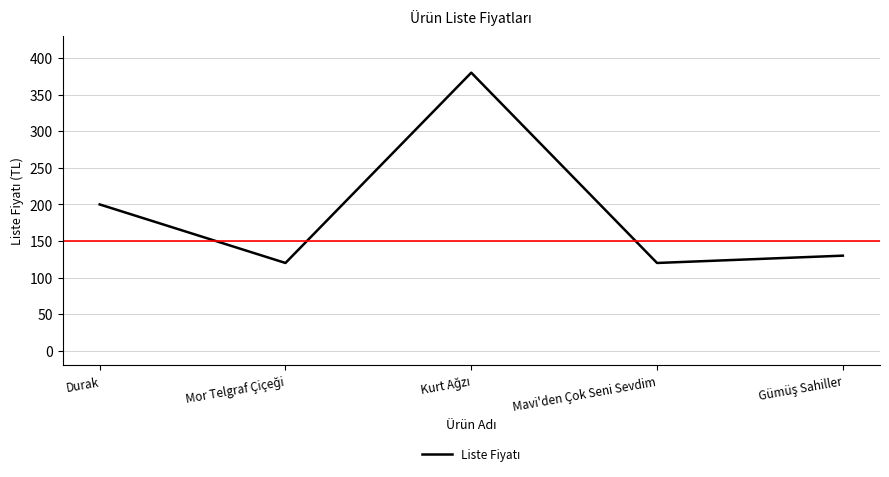

True or false: the data has more than 0 interior local peaks.

True